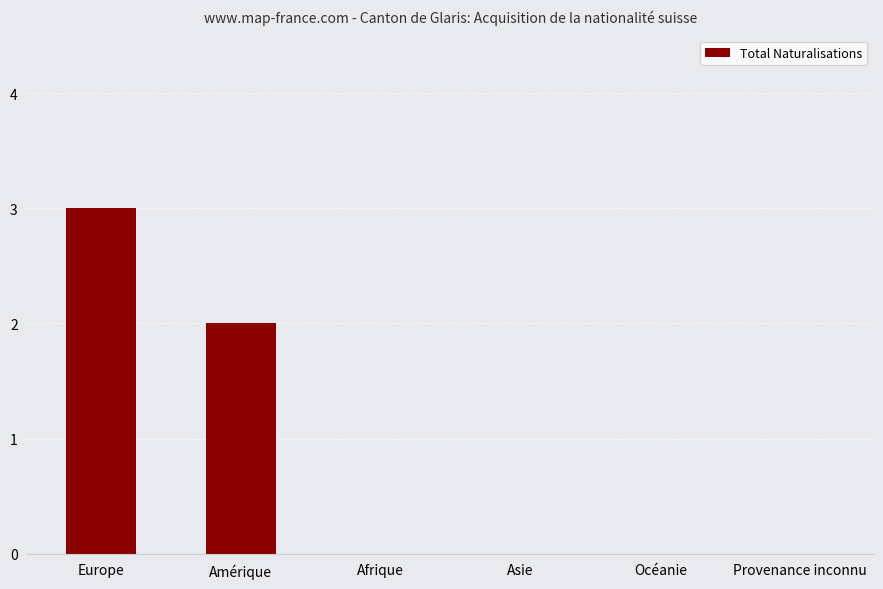

What is the approximate value at Europe?

3